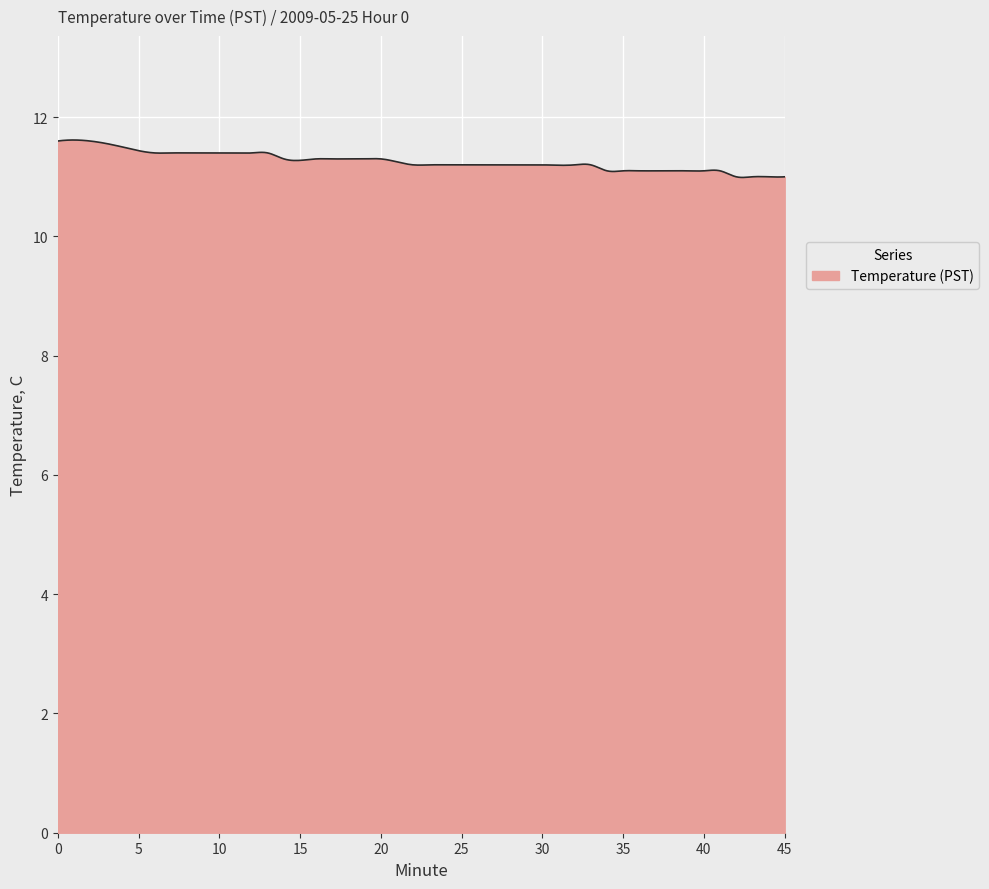

What is the smallest value displayed?

11.0